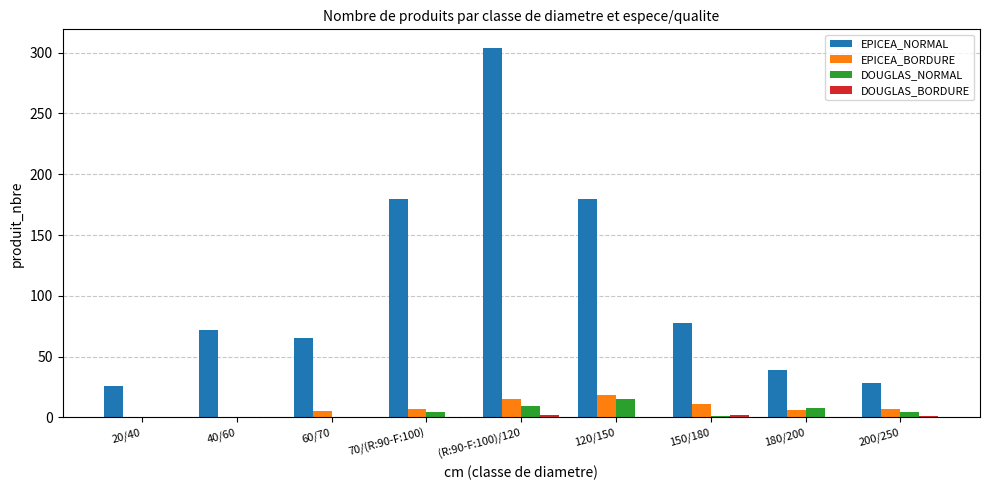

What is the greatest value displayed?

304